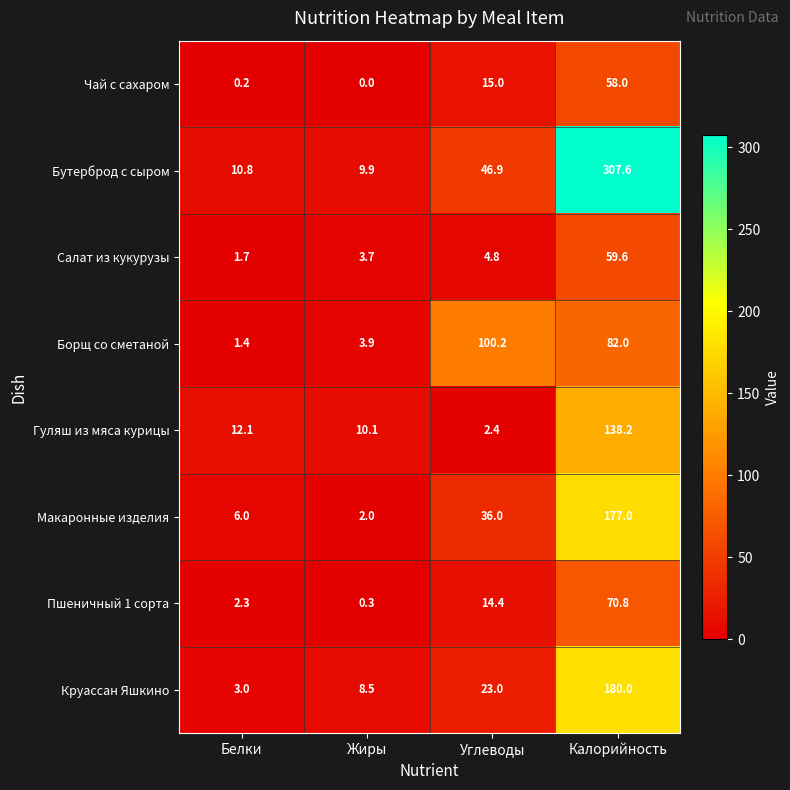

Where is Бутерброд с сыром nearest to the value 158?

Углеводы